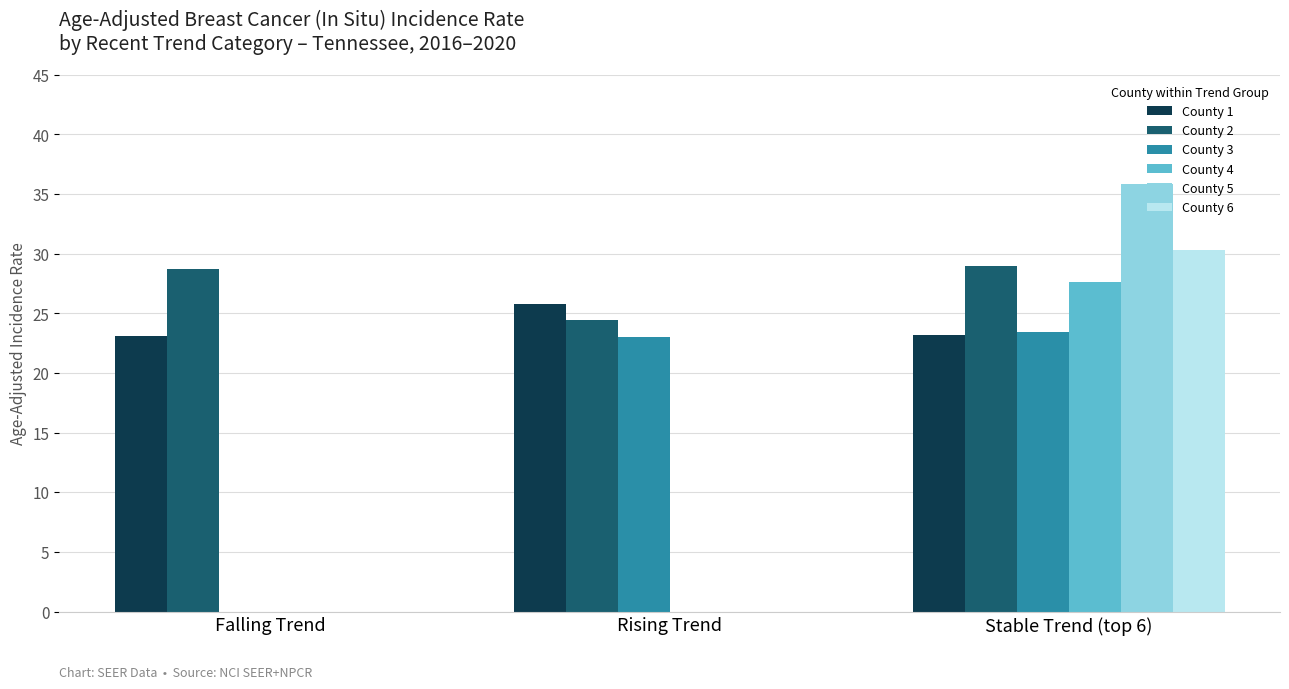

How many groups of bars are there?

3